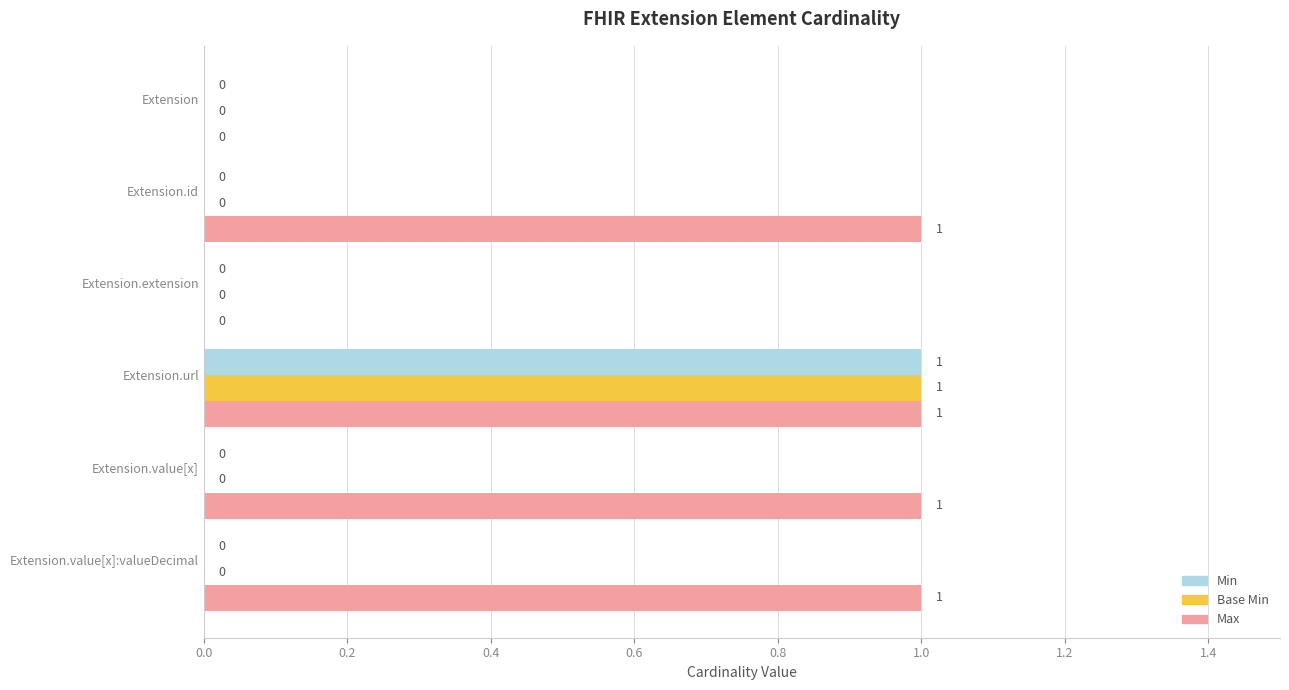

At which label does Min reach its peak?

Extension.url